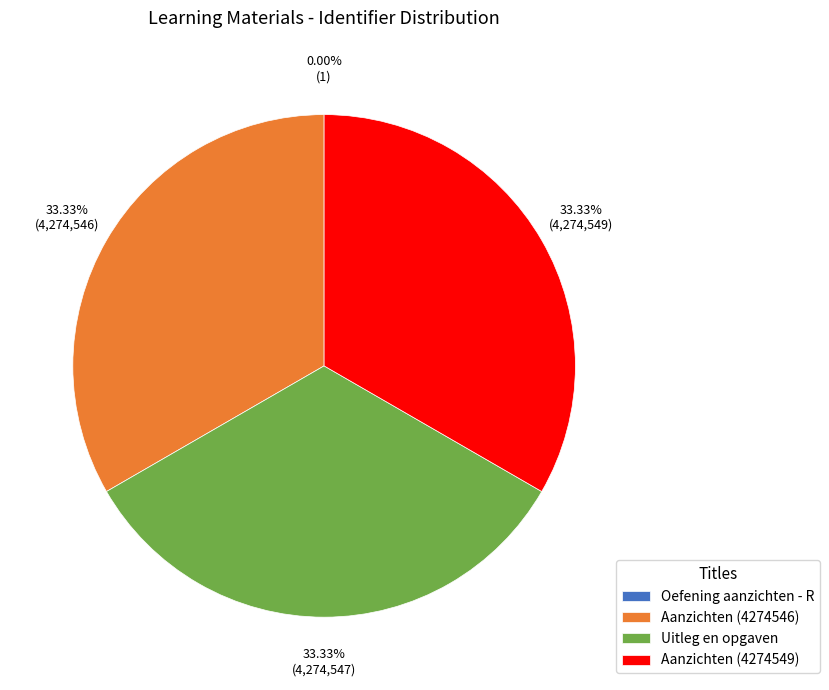

What is the ratio of the value at Aanzichten (4274546) to the value at Aanzichten (4274549)?

1.0